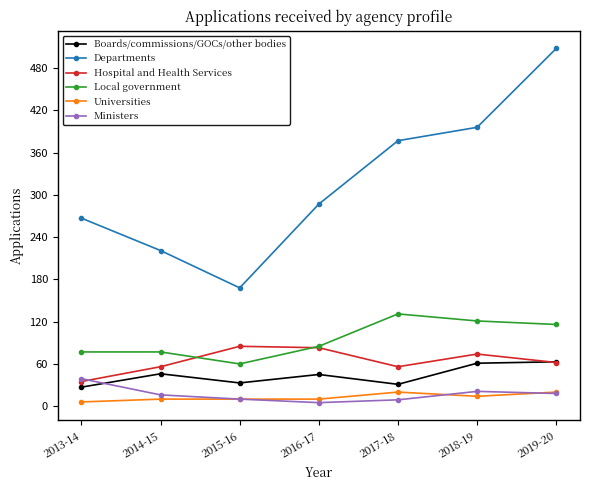

What is the spread (max minus min) of values at 2014-15?

211